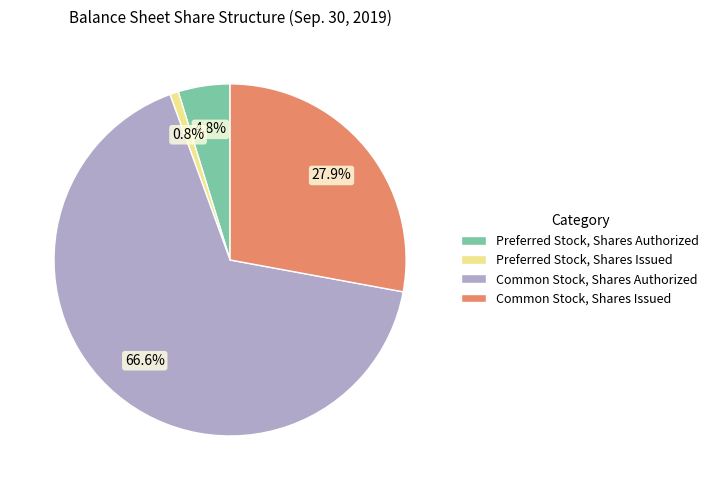

To the nearest percent, what is the combined percentage of Preferred Stock, Shares Authorized and Preferred Stock, Shares Issued?

6%